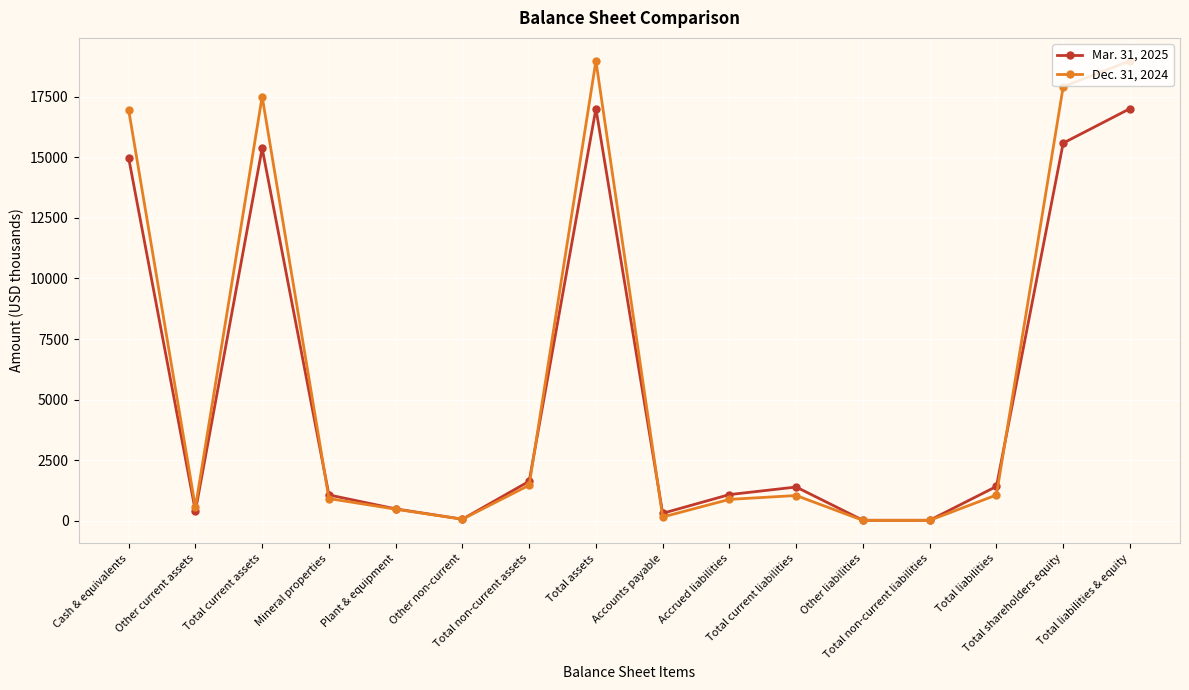

List the series in order of their peak value, highest first.

Dec. 31, 2024, Mar. 31, 2025